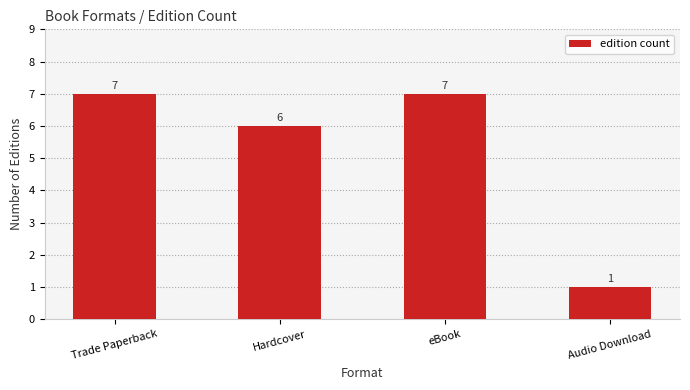

Reading left to right, what are all the values shown in this chart?

7	6	7	1